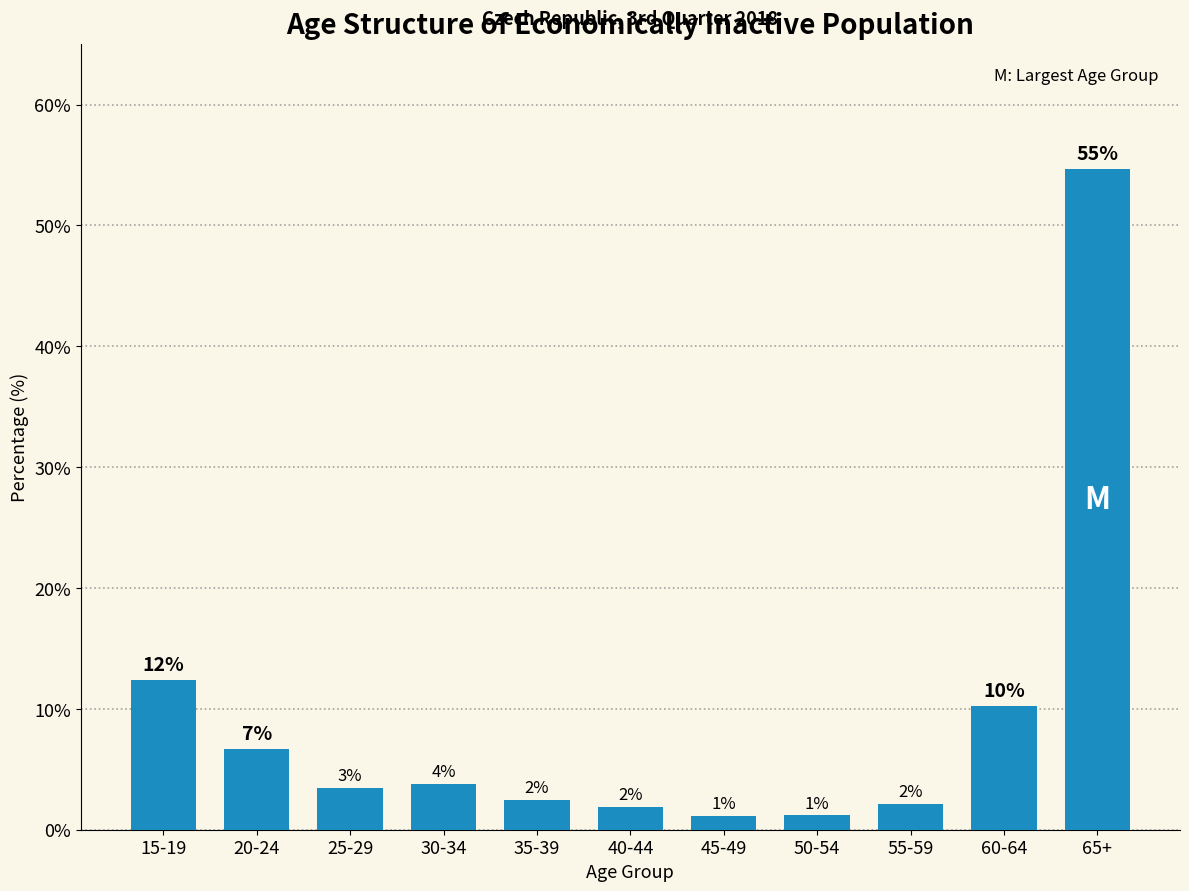

Does the chart contain any negative values?

No